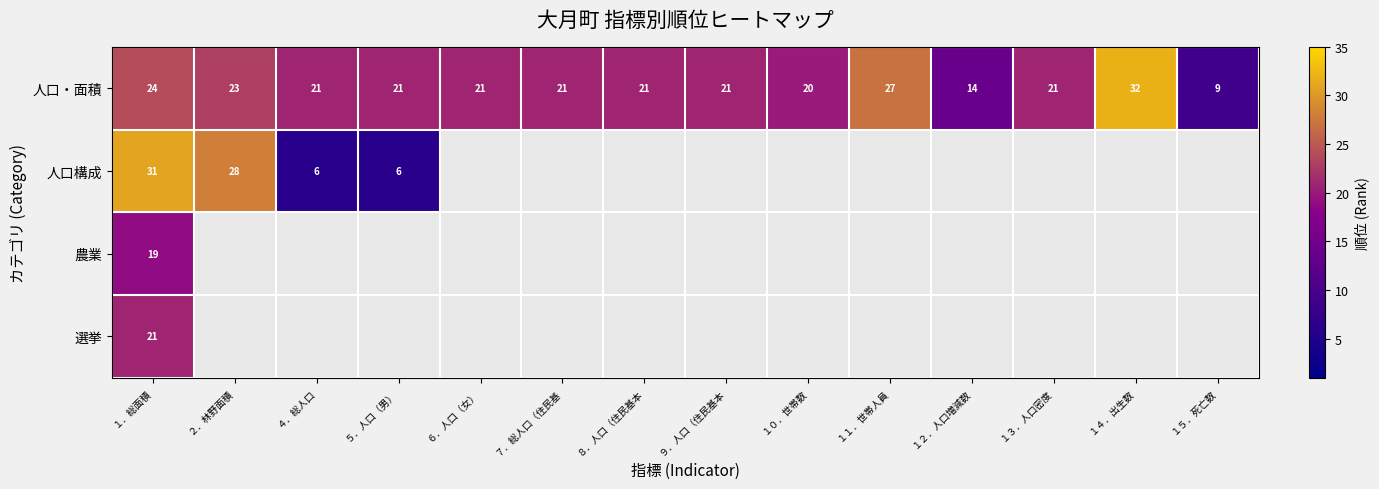

Where does the 人口・面積 series first go above 21?

１．総面積